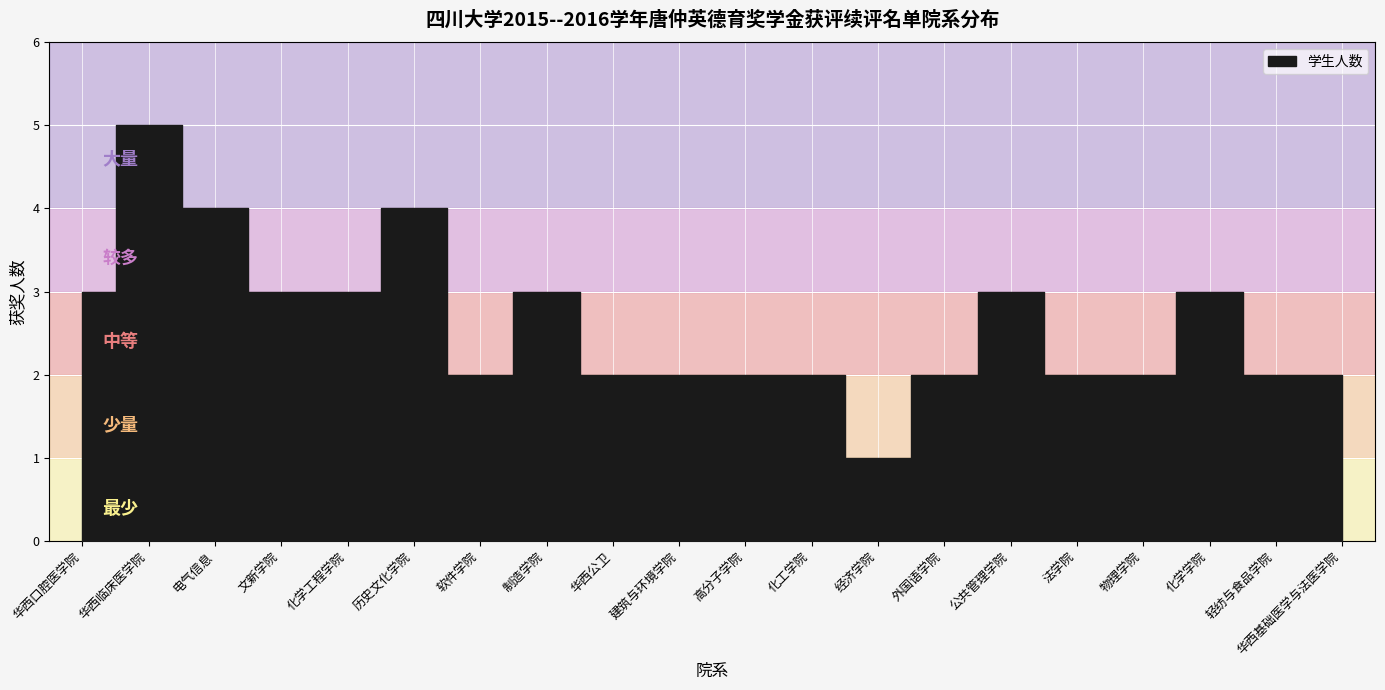

How many interior local valleys (lower than both neighbors) does the data have?

2